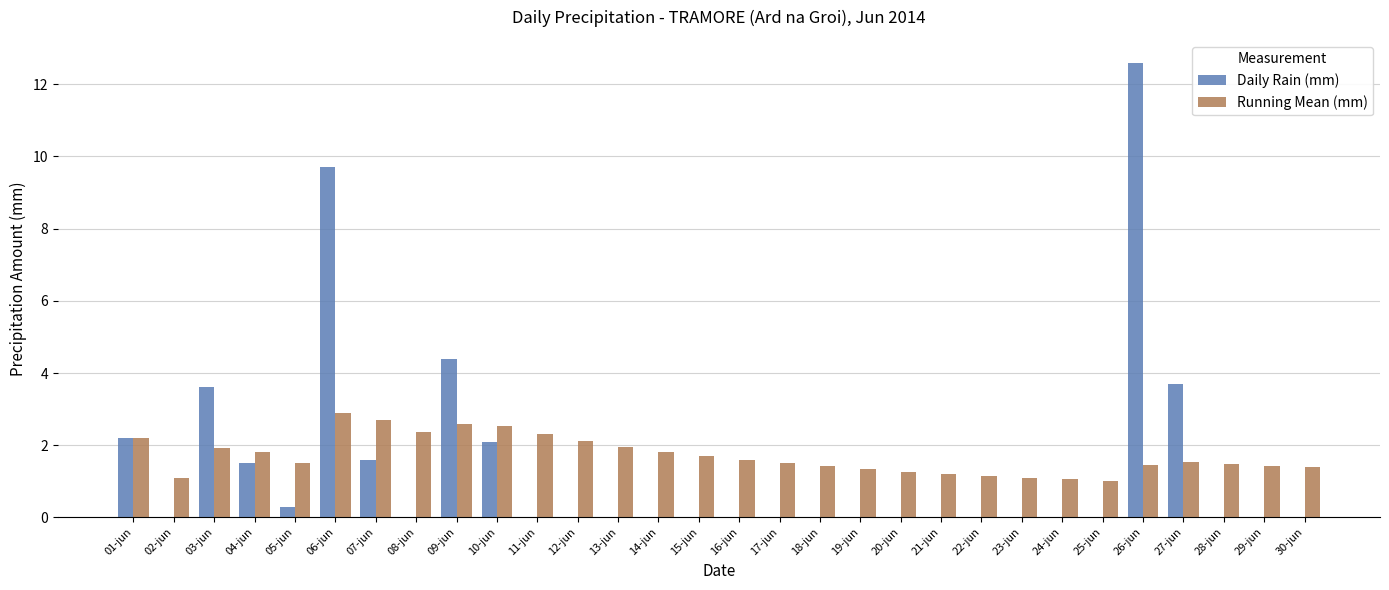

Count the number of categories in the chart.

30